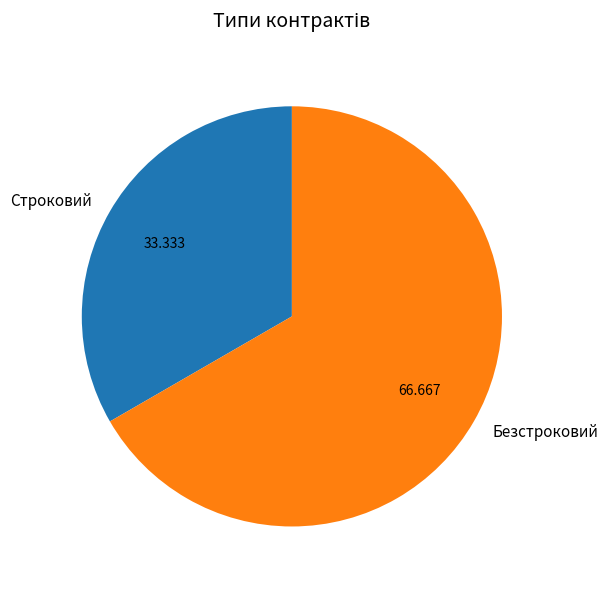

Do Строковий and Безстроковий together represent more than half of the pie?

Yes